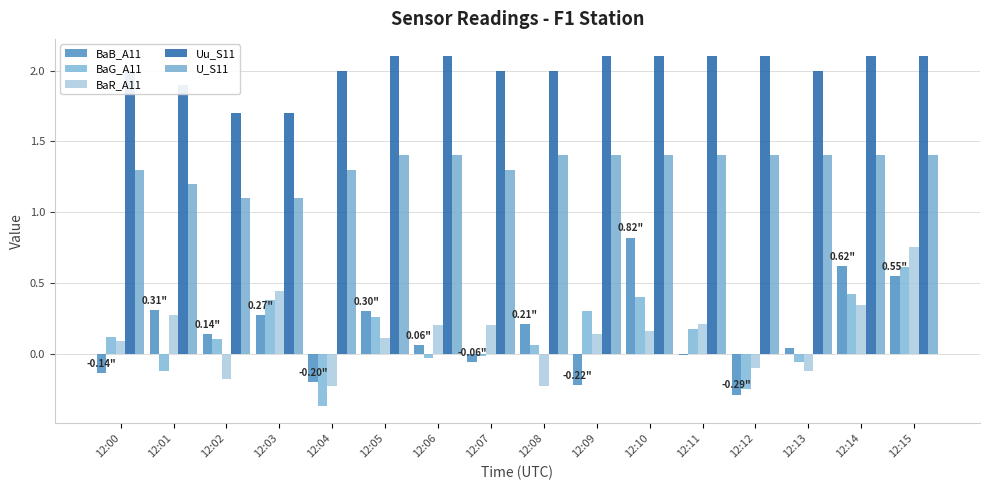

Which series changed the most between 12:08 and 12:09?

BaB_A11